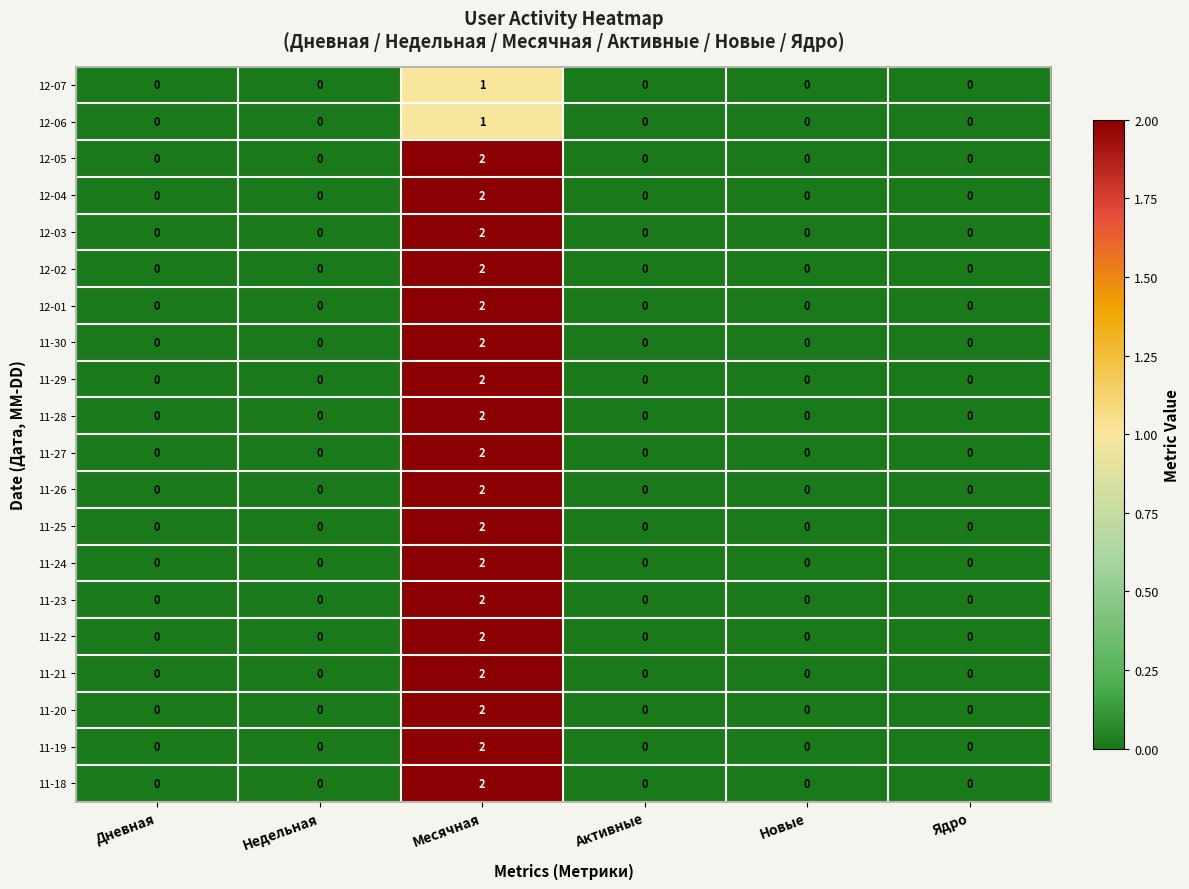

Which label corresponds to the largest value in the chart?

Месячная